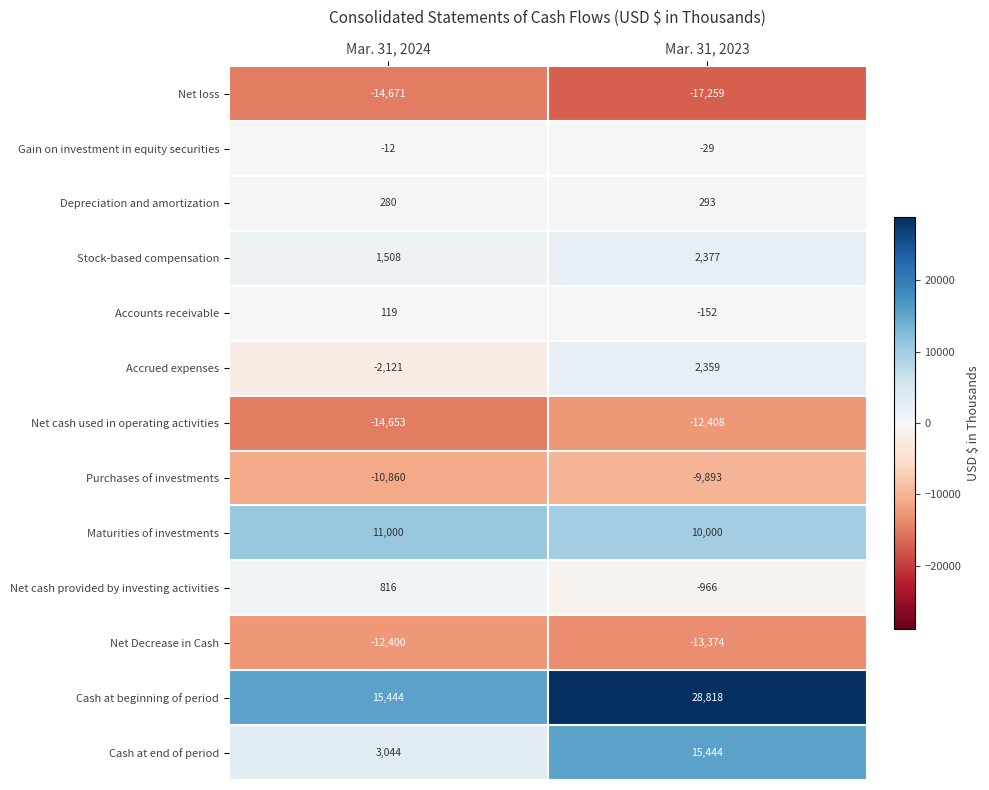

Reading left to right, extract all data points from this chart.

Net loss: -14671	-17259
Gain on investment in equity securities: -12	-29
Depreciation and amortization: 280	293
Stock-based compensation: 1508	2377
Accounts receivable: 119	-152
Accrued expenses: -2121	2359
Net cash used in operating activities: -14653	-12408
Purchases of investments: -10860	-9893
Maturities of investments: 11000	10000
Net cash provided by investing activities: 816	-966
Net Decrease in Cash: -12400	-13374
Cash at beginning of period: 15444	28818
Cash at end of period: 3044	15444